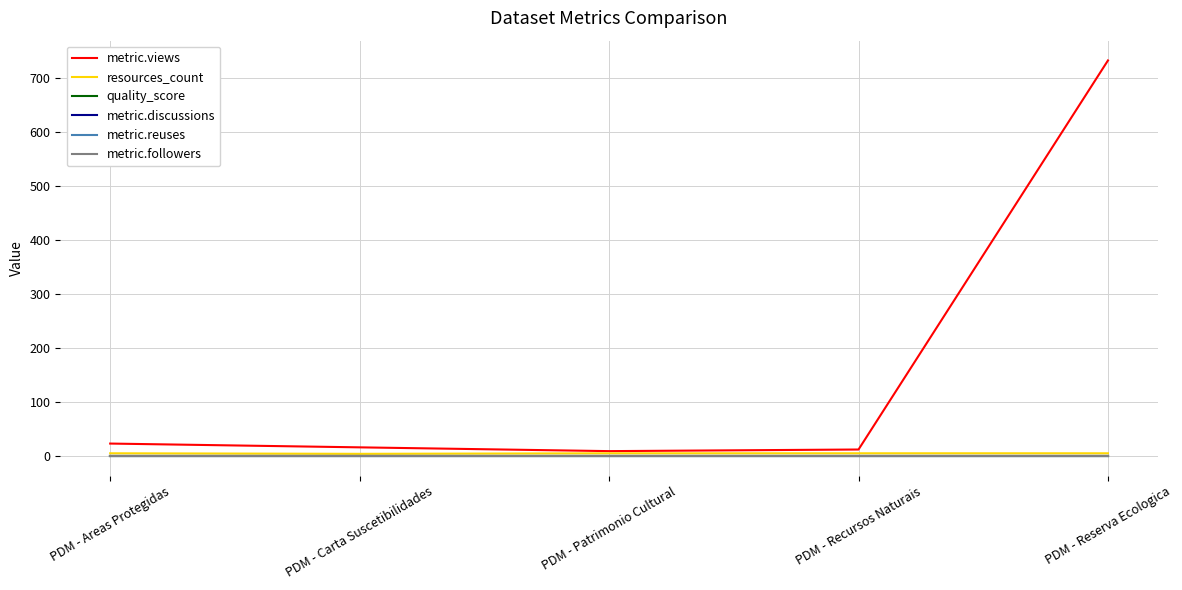

The value of quality_score at PDM - Reserva Ecologica is 1.0. True or false?

False